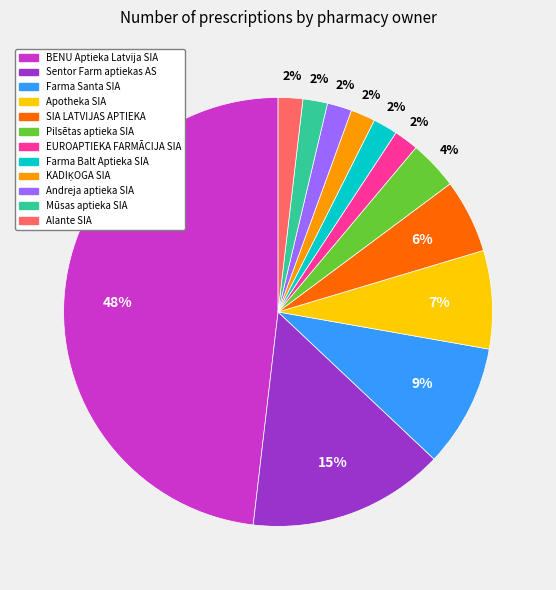

Count the number of slices in the pie.

12